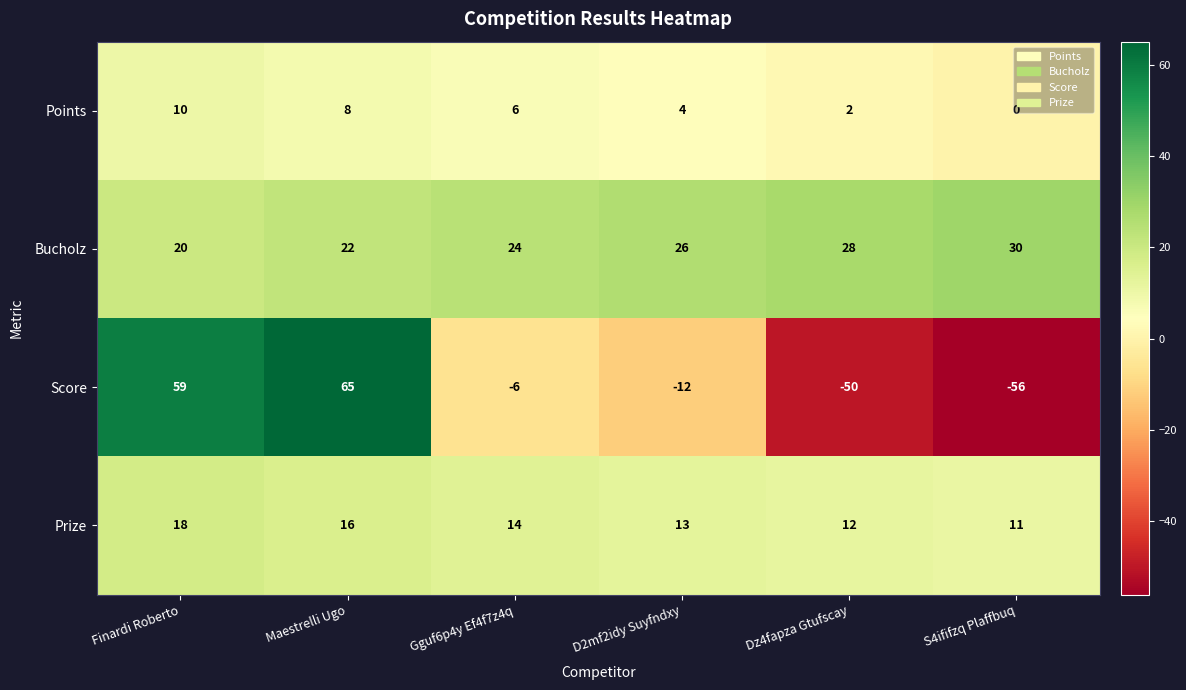

Which series has the widest spread of values?

Score